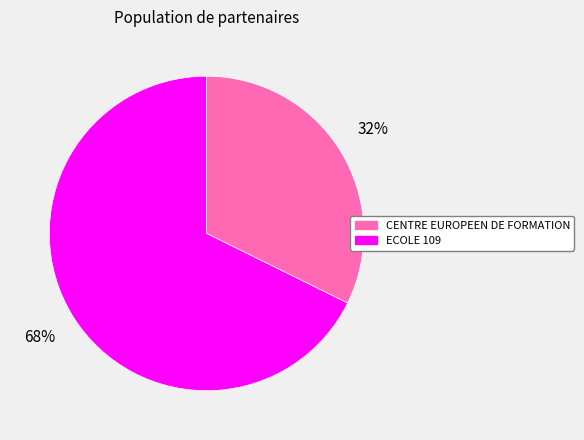

The CENTRE EUROPEEN DE FORMATION slice represents 32% of the pie. True or false?

True